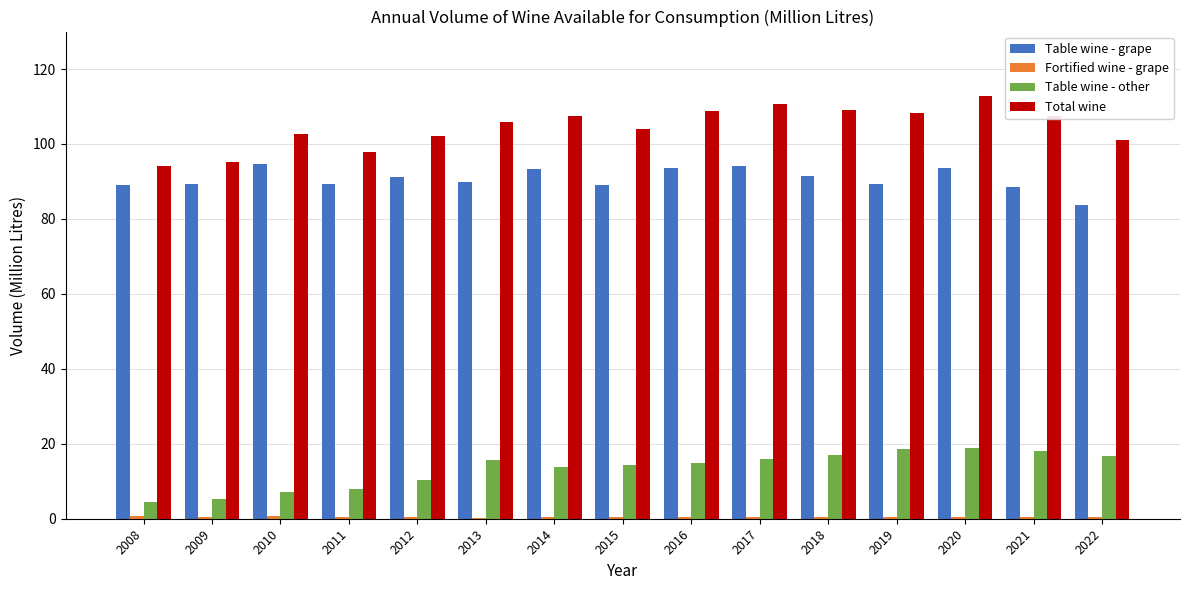

Count the number of categories in the chart.

15